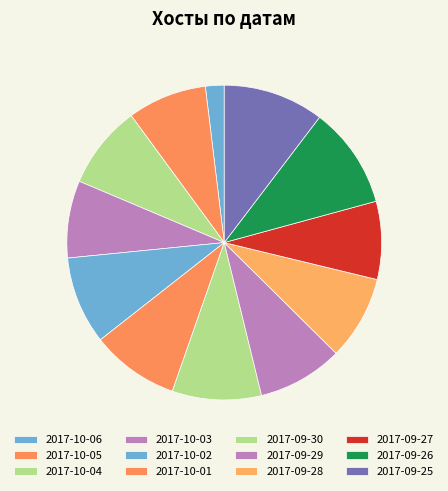

How many segments does this pie chart have?

12